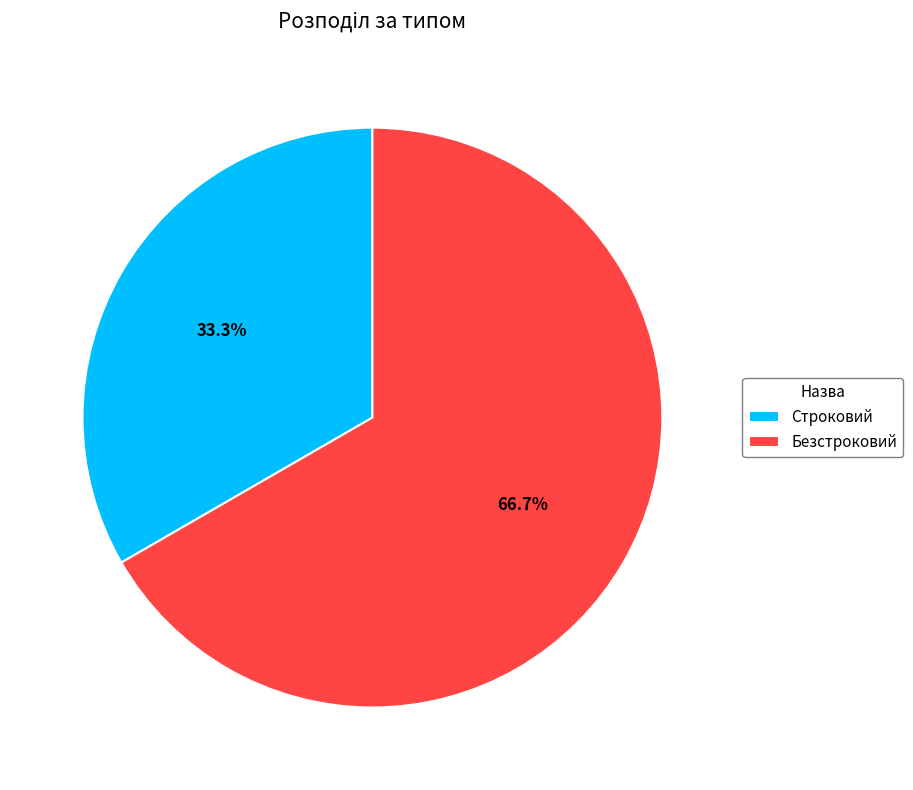

To the nearest percent, what portion does Безстроковий represent?

67%